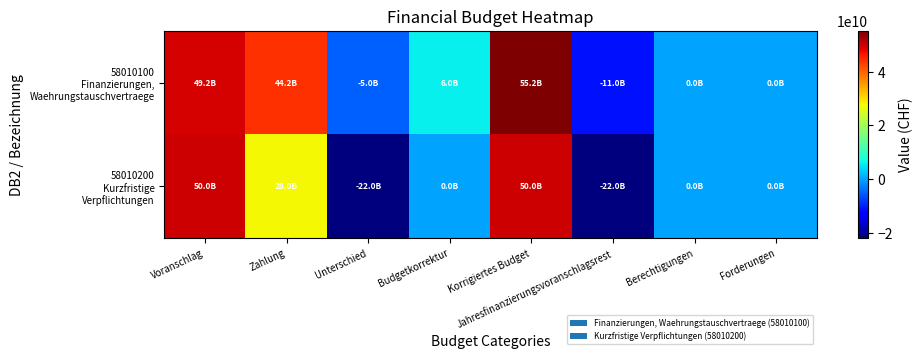

Between Zahlung and Forderungen, which series saw the biggest shift?

58010100 Finanzierungen, Waehrungstauschvertraege